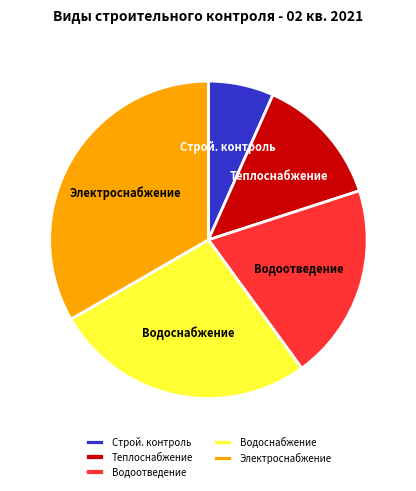

Combined, do Строй. контроль and Водоотведение account for over 50%?

No